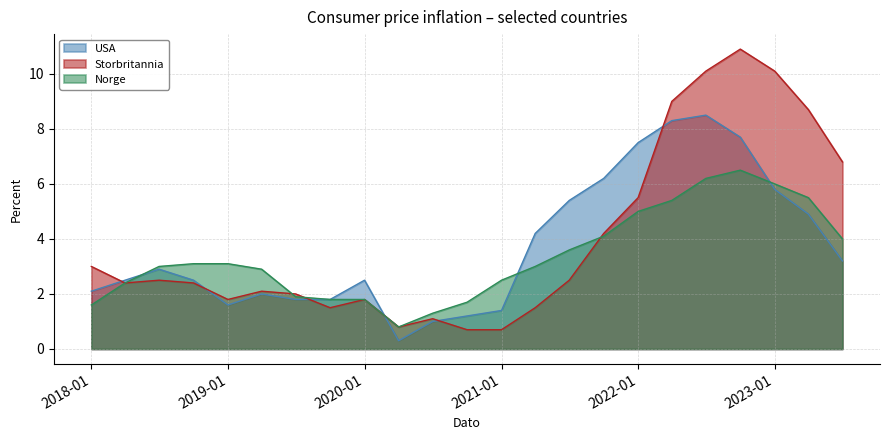

What is the approximate value of Storbritannia at 2023-01?

10.1